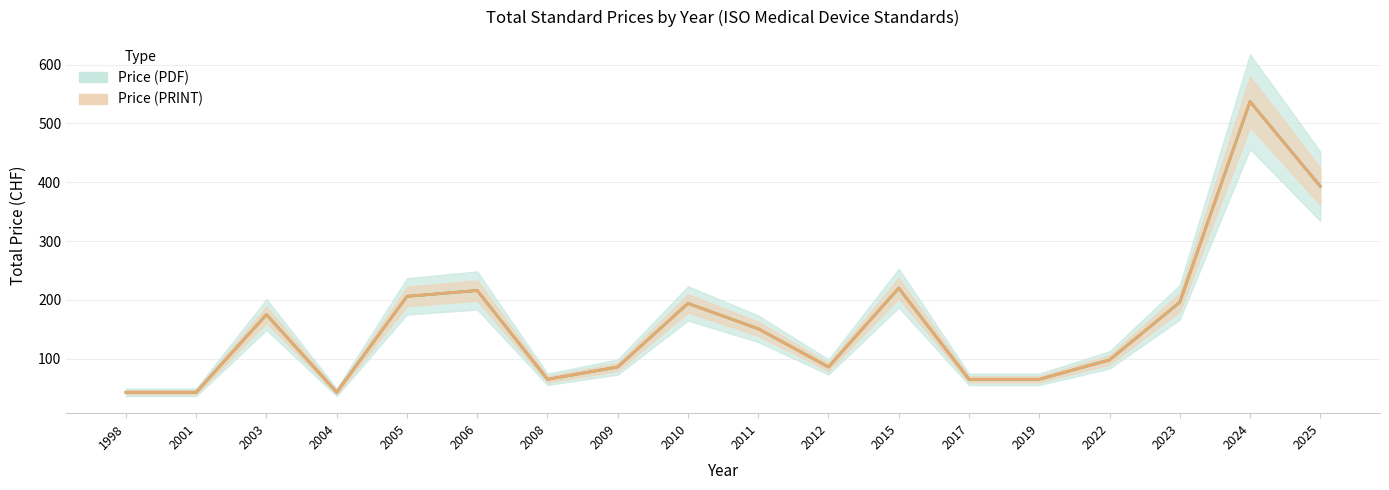

True or false: Price (PDF) and Price (PRINT) cross at least once.

False